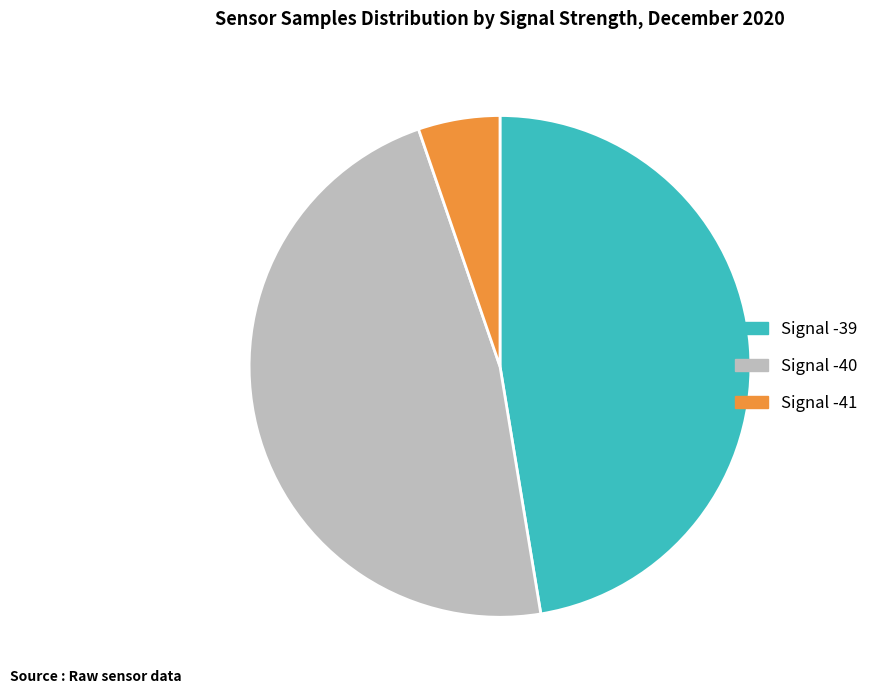

What is the ratio of the value at Signal -39 to the value at Signal -40?

1.0